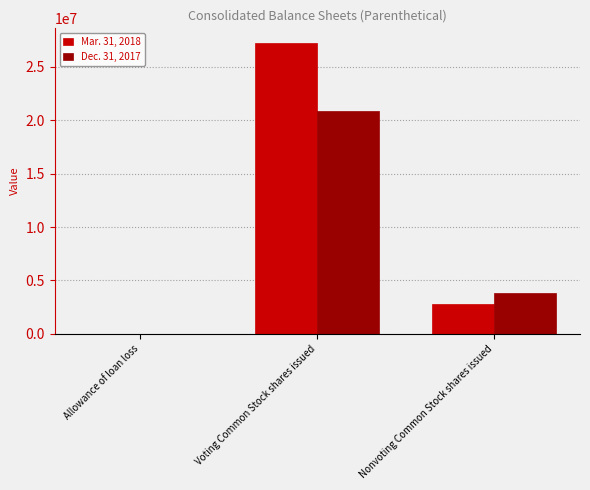

What is the sum of all Mar. 31, 2018 values?

30076495